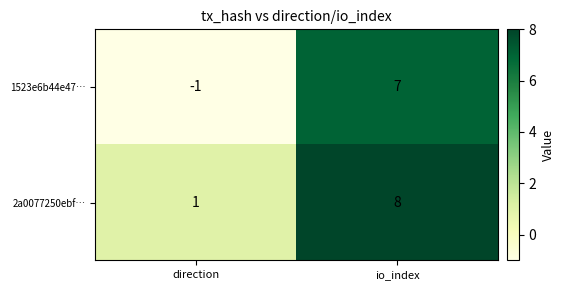

Which series changed the most between direction and io_index?

1523e6b44e47…